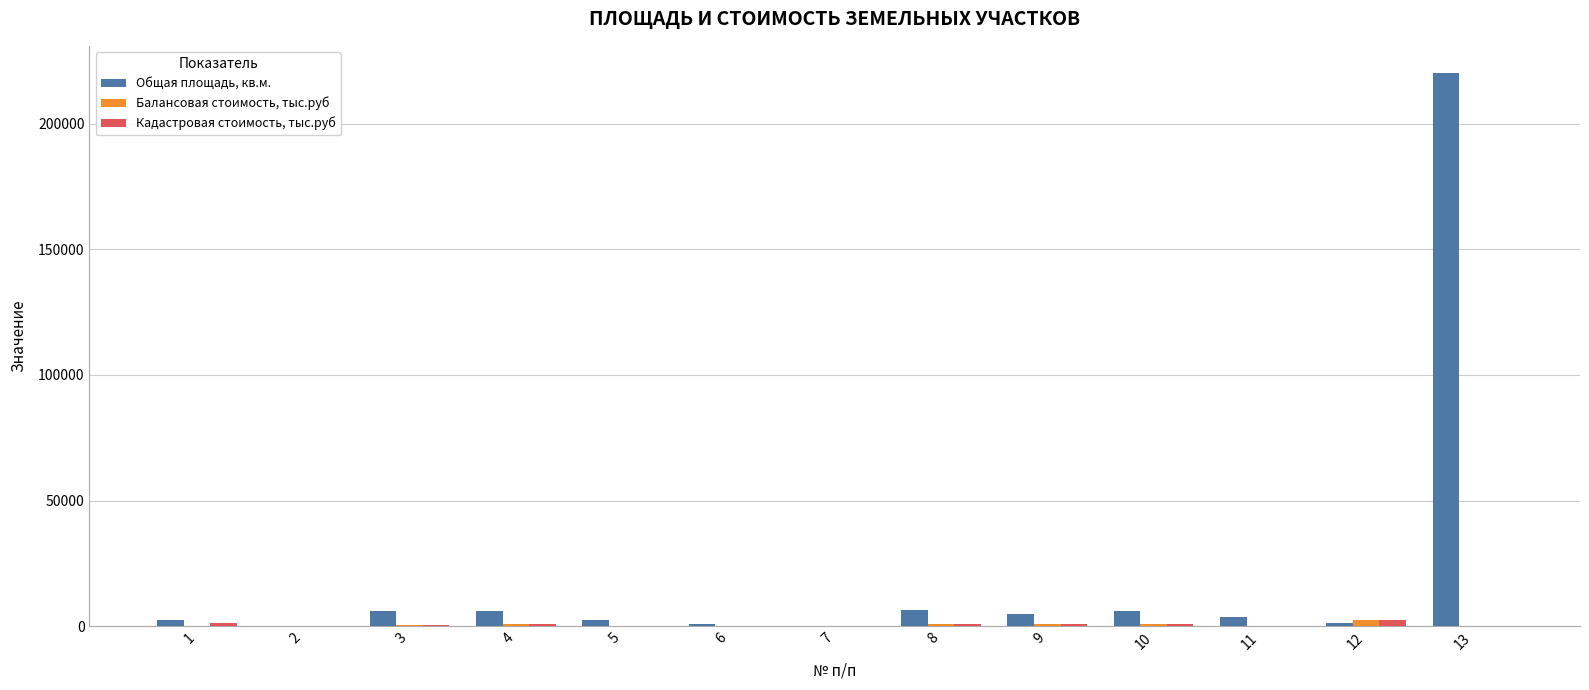

Which series changed the most between 10 and 13?

Общая площадь, кв.м.